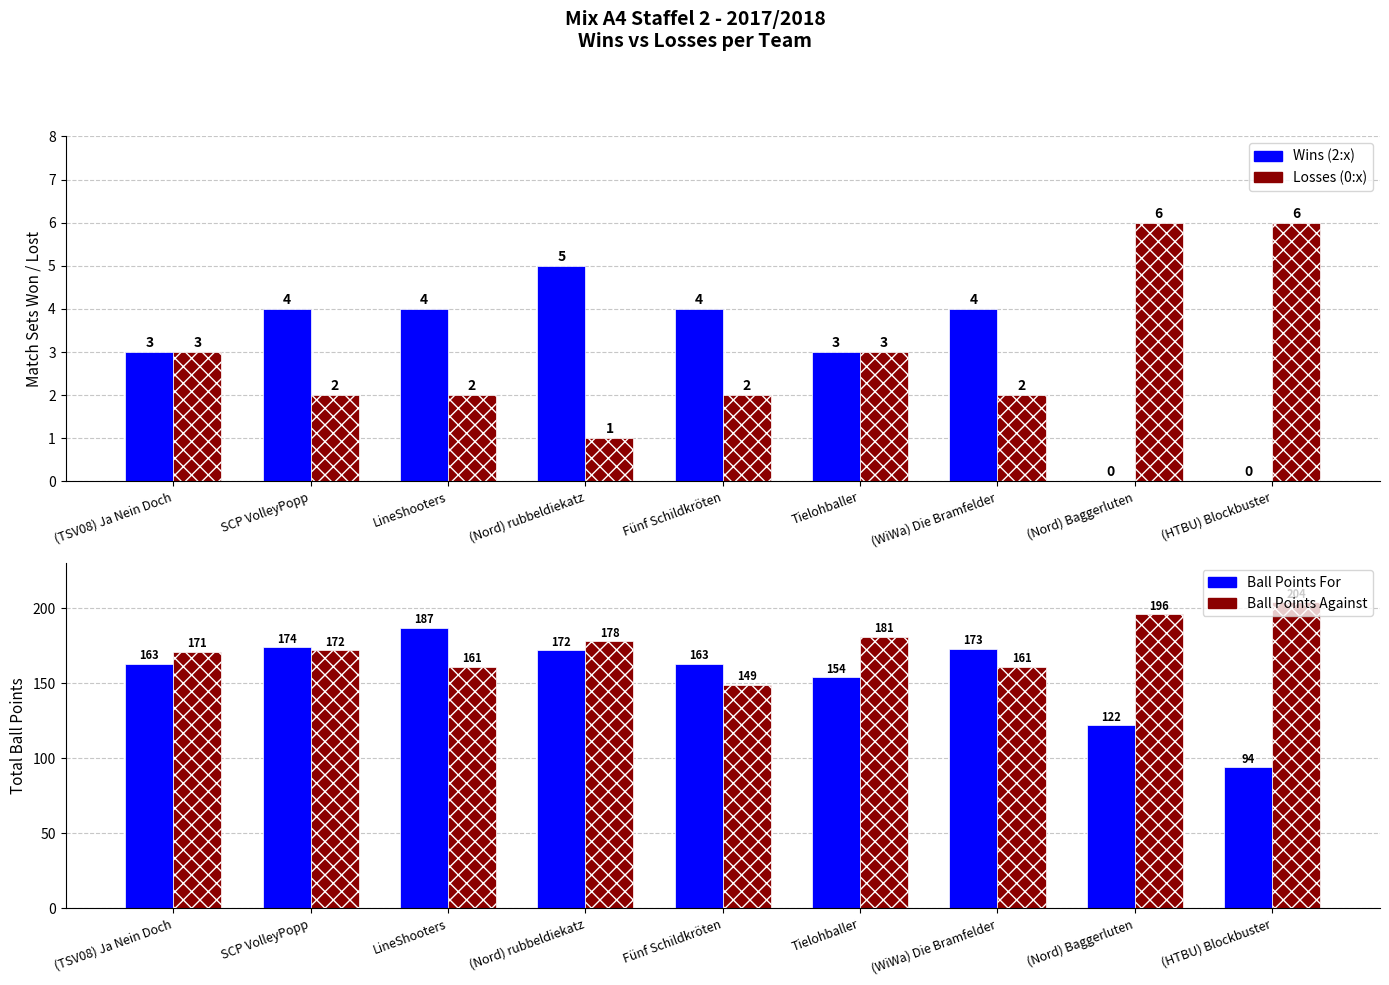

What position from the right is Tielohballer?

4